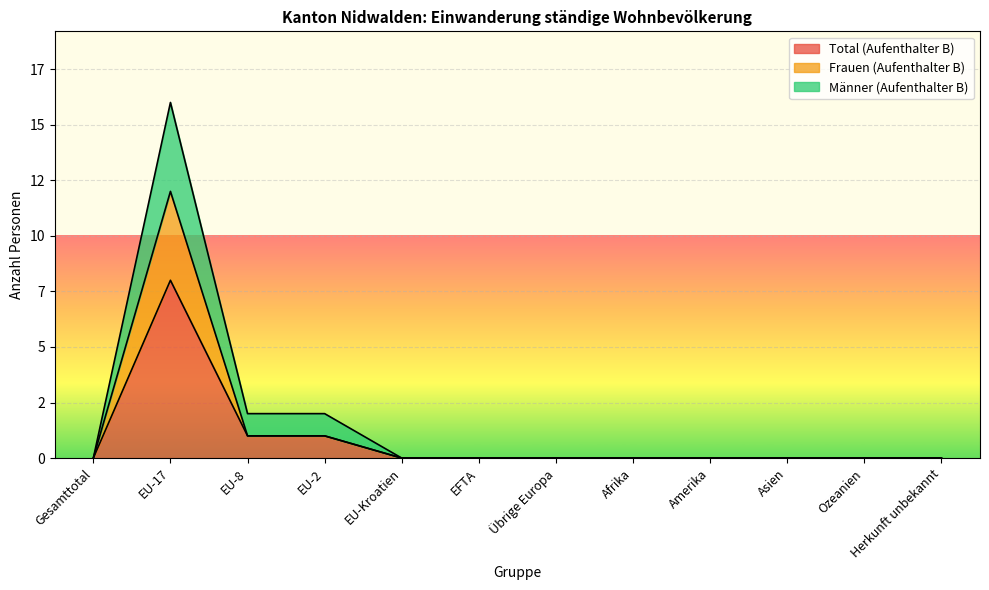

The value of Total (Aufenthalter B) at Herkunft unbekannt is 0. True or false?

True